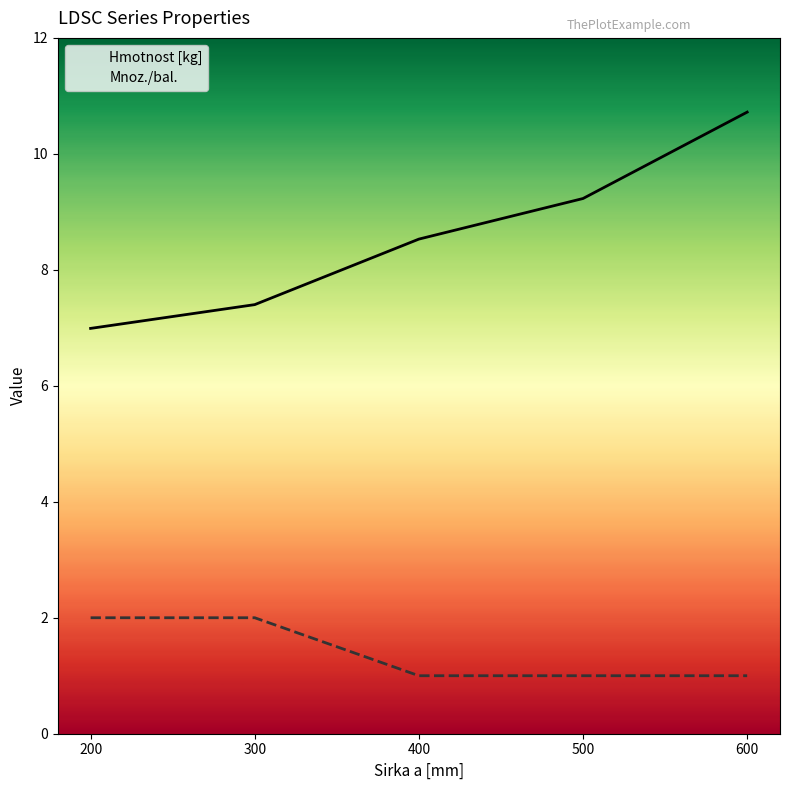

Between 200 and 500, which series saw the biggest shift?

Hmotnost [kg]